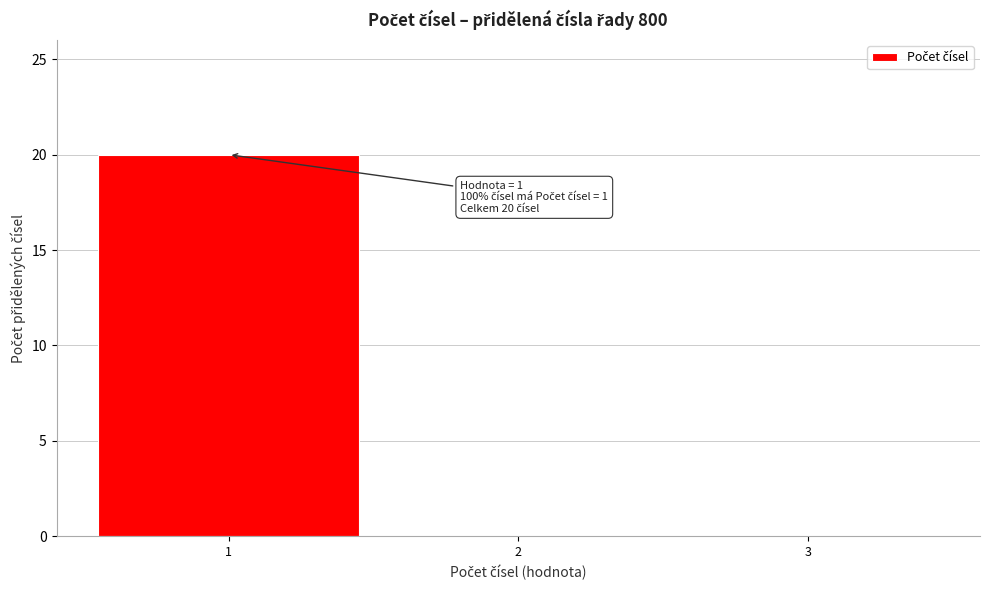

Which range on the x-axis has the tallest bar?

0.5 to 1.5